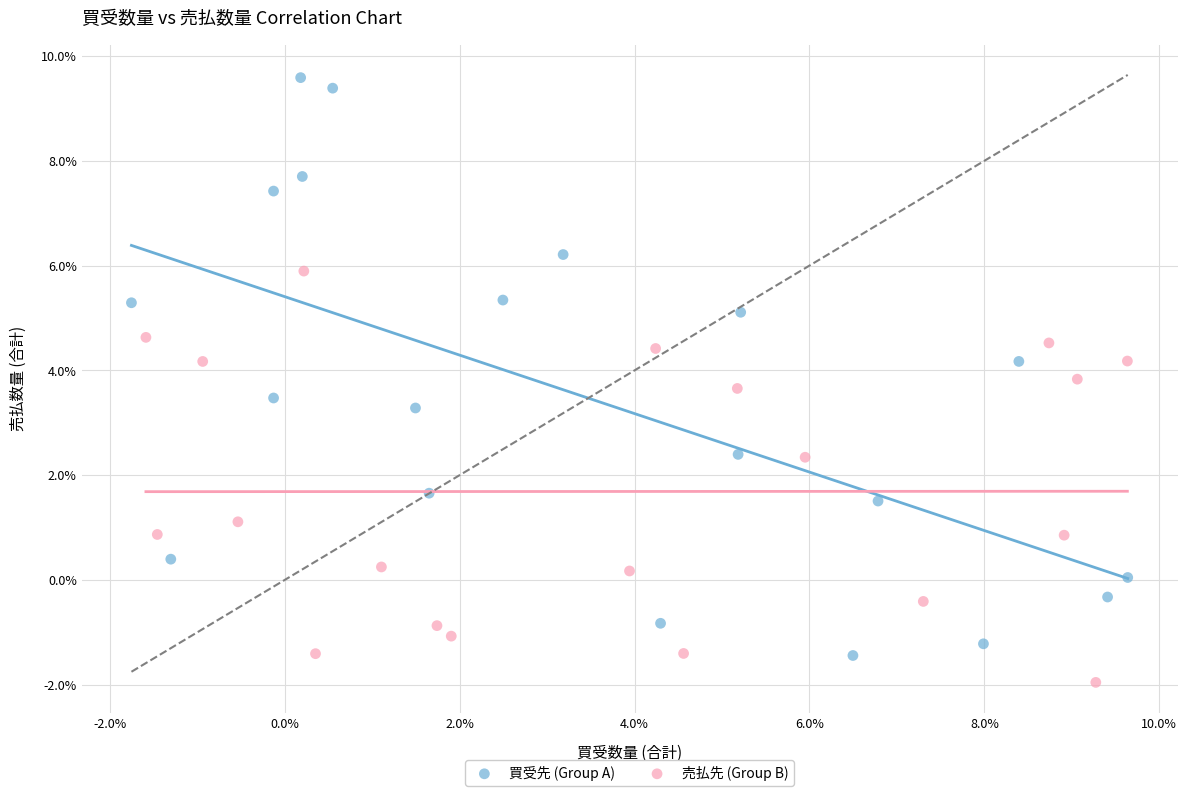

What are all the series names shown in the legend?

買受先 (Group A), 売払先 (Group B)